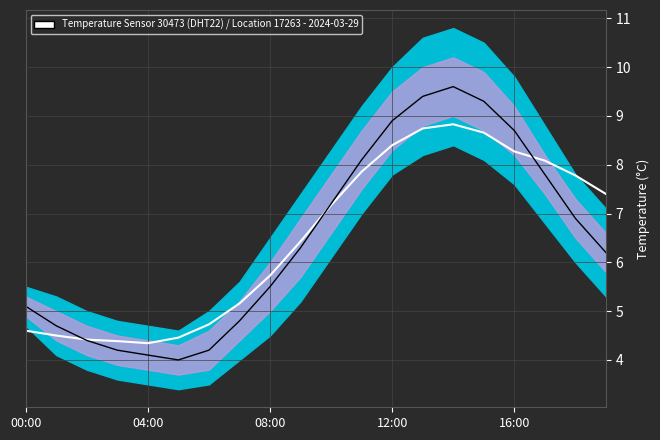

At which category is the sum across all series the highest?

14